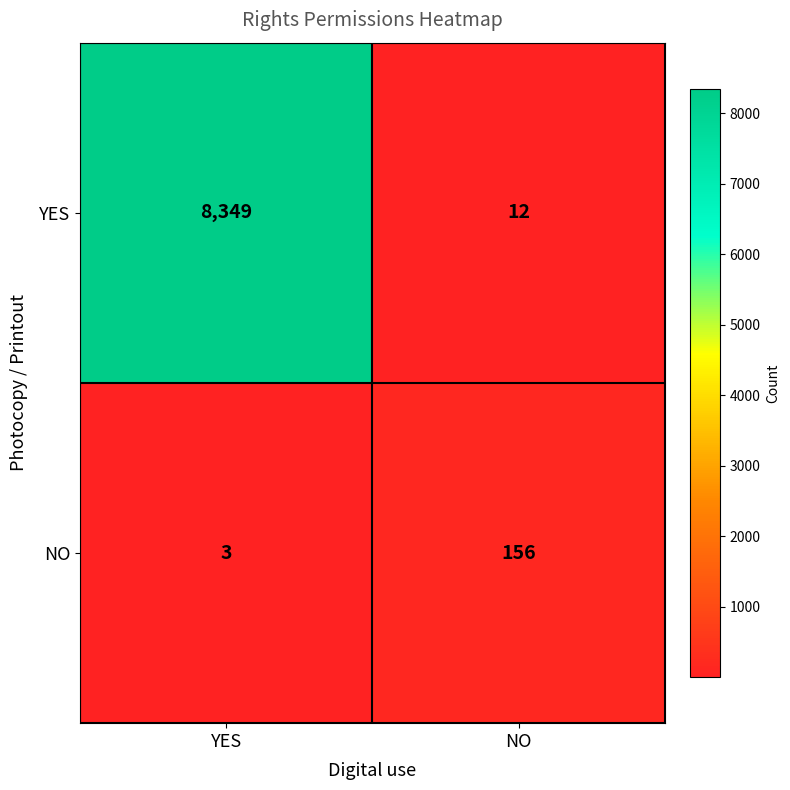

Reading left to right, transcribe all the data shown in this chart.

YES: 8349	12
NO: 3	156